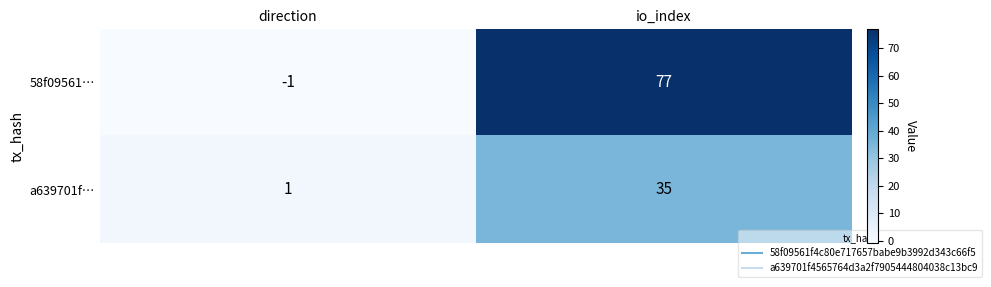

Reading left to right, extract all data points from this chart.

58f09561…: -1	77
a639701f…: 1	35